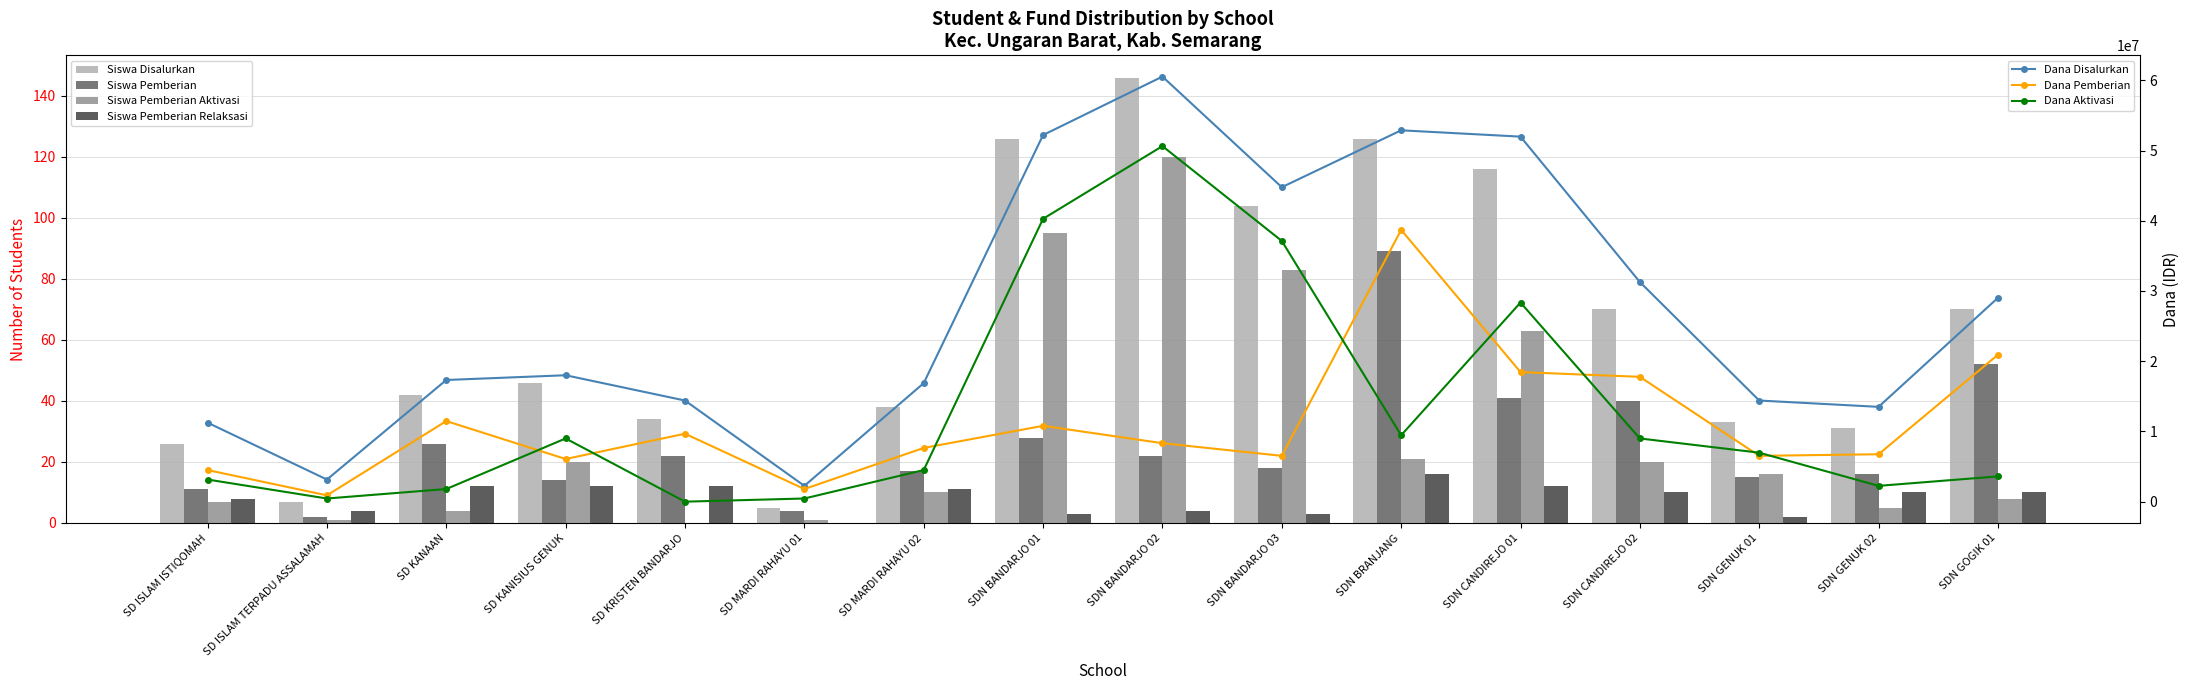

How many data points in Siswa Pemberian Aktivasi are less than 16?

8